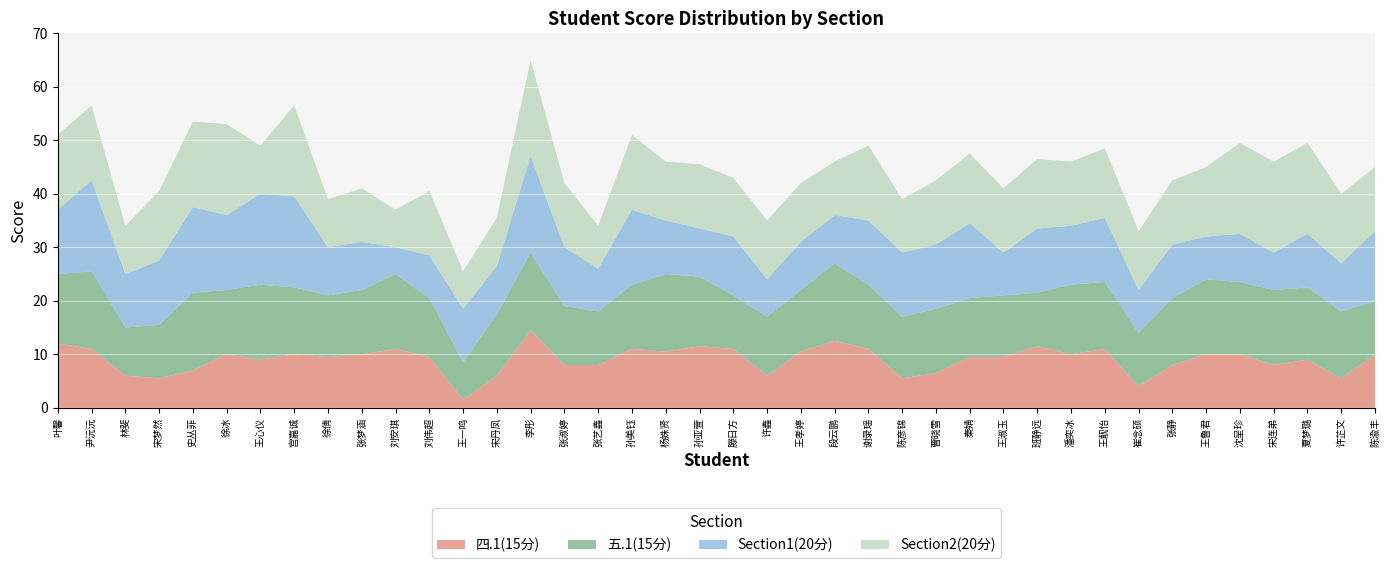

Reading left to right, extract all data points from this chart.

四.1(15分): 叶馨=12.0	尹沅沅=11.0	林斐=6.0	宋梦然=5.5	史丛菲=7.0	徐冰=10.0	王心仪=9.0	宫嘉诚=10.0	徐倩=9.5	张梦涵=10.0	刘安琪=11.0	刘伟超=9.5	王一鸣=1.5	宋丹凤=6.0	李彤=14.5	张淑婷=8.0	张艺鑫=8.0	孙美钰=11.0	杨姝贤=10.5	孙亚萱=11.5	滕日方=11.0	许鑫=6.0	王孝婷=10.5	段云鹏=12.5	谢录瑶=11.0	陈彦锦=5.5	曹晓雪=6.5	秦婧=9.5	王淑玉=9.5	班静远=11.5	潘奕冰=10.0	王靓怡=11.0	崔念硕=4.0	张静=8.0	王鲁君=10.0	沈呈珍=10.0	宋连弟=8.0	夏梦璐=9.0	许芷文=5.5	陈渝丰=10.0
五.1(15分): 叶馨=13.0	尹沅沅=14.5	林斐=9.0	宋梦然=10.0	史丛菲=14.5	徐冰=12.0	王心仪=14.0	宫嘉诚=12.5	徐倩=11.5	张梦涵=12.0	刘安琪=14.0	刘伟超=11.0	王一鸣=7.0	宋丹凤=11.5	李彤=14.5	张淑婷=11.0	张艺鑫=10.0	孙美钰=12.0	杨姝贤=14.5	孙亚萱=13.0	滕日方=10.0	许鑫=11.0	王孝婷=11.5	段云鹏=14.5	谢录瑶=12.0	陈彦锦=11.5	曹晓雪=12.0	秦婧=11.0	王淑玉=11.5	班静远=10.0	潘奕冰=13.0	王靓怡=12.5	崔念硕=10.0	张静=12.5	王鲁君=14.0	沈呈珍=13.5	宋连弟=14.0	夏梦璐=13.5	许芷文=12.5	陈渝丰=10.0
Section1(20分): 叶馨=12.0	尹沅沅=17.0	林斐=10.0	宋梦然=12.0	史丛菲=16.0	徐冰=14.0	王心仪=17.0	宫嘉诚=17.0	徐倩=9.0	张梦涵=9.0	刘安琪=5.0	刘伟超=8.0	王一鸣=10.0	宋丹凤=9.0	李彤=18.0	张淑婷=11.0	张艺鑫=8.0	孙美钰=14.0	杨姝贤=10.0	孙亚萱=9.0	滕日方=11.0	许鑫=7.0	王孝婷=9.0	段云鹏=9.0	谢录瑶=12.0	陈彦锦=12.0	曹晓雪=12.0	秦婧=14.0	王淑玉=8.0	班静远=12.0	潘奕冰=11.0	王靓怡=12.0	崔念硕=8.0	张静=10.0	王鲁君=8.0	沈呈珍=9.0	宋连弟=7.0	夏梦璐=10.0	许芷文=9.0	陈渝丰=13.0
Section2(20分): 叶馨=14.0	尹沅沅=14.0	林斐=9.0	宋梦然=13.0	史丛菲=16.0	徐冰=17.0	王心仪=9.0	宫嘉诚=17.0	徐倩=9.0	张梦涵=10.0	刘安琪=7.0	刘伟超=12.0	王一鸣=7.0	宋丹凤=9.0	李彤=18.0	张淑婷=12.0	张艺鑫=8.0	孙美钰=14.0	杨姝贤=11.0	孙亚萱=12.0	滕日方=11.0	许鑫=11.0	王孝婷=11.0	段云鹏=10.0	谢录瑶=14.0	陈彦锦=10.0	曹晓雪=12.0	秦婧=13.0	王淑玉=12.0	班静远=13.0	潘奕冰=12.0	王靓怡=13.0	崔念硕=11.0	张静=12.0	王鲁君=13.0	沈呈珍=17.0	宋连弟=17.0	夏梦璐=17.0	许芷文=13.0	陈渝丰=12.0